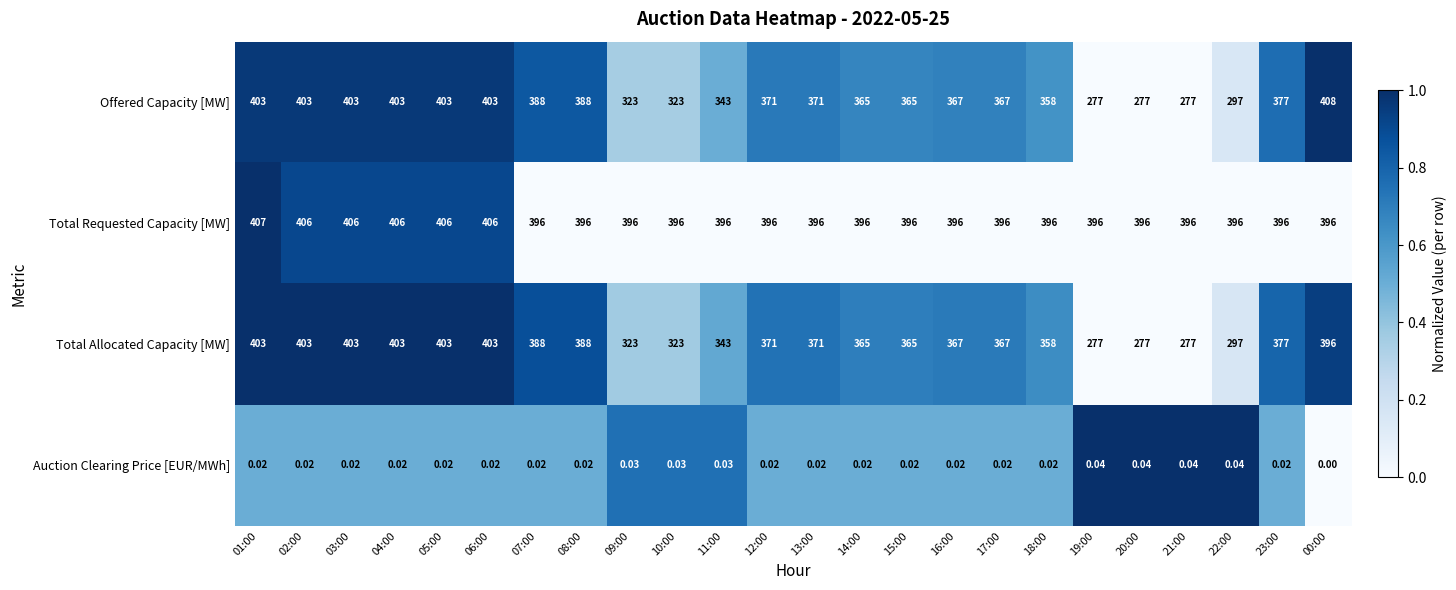

What is the greatest value displayed?

408.0